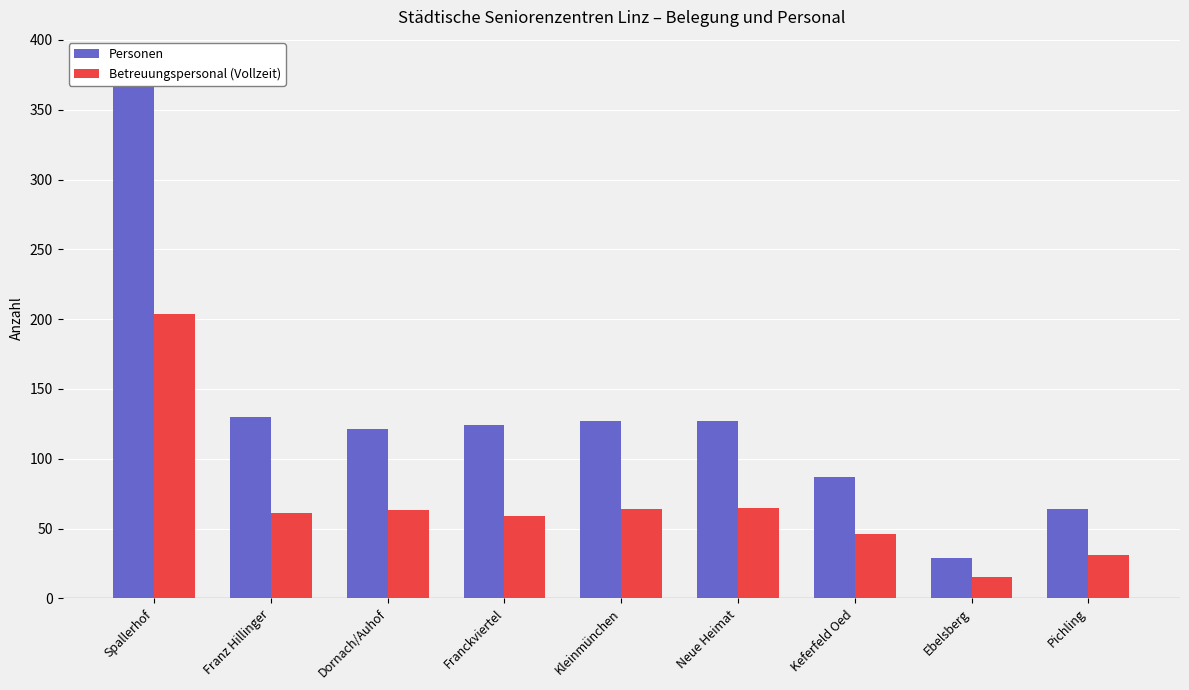

What is the sum of all Personen values?

1192